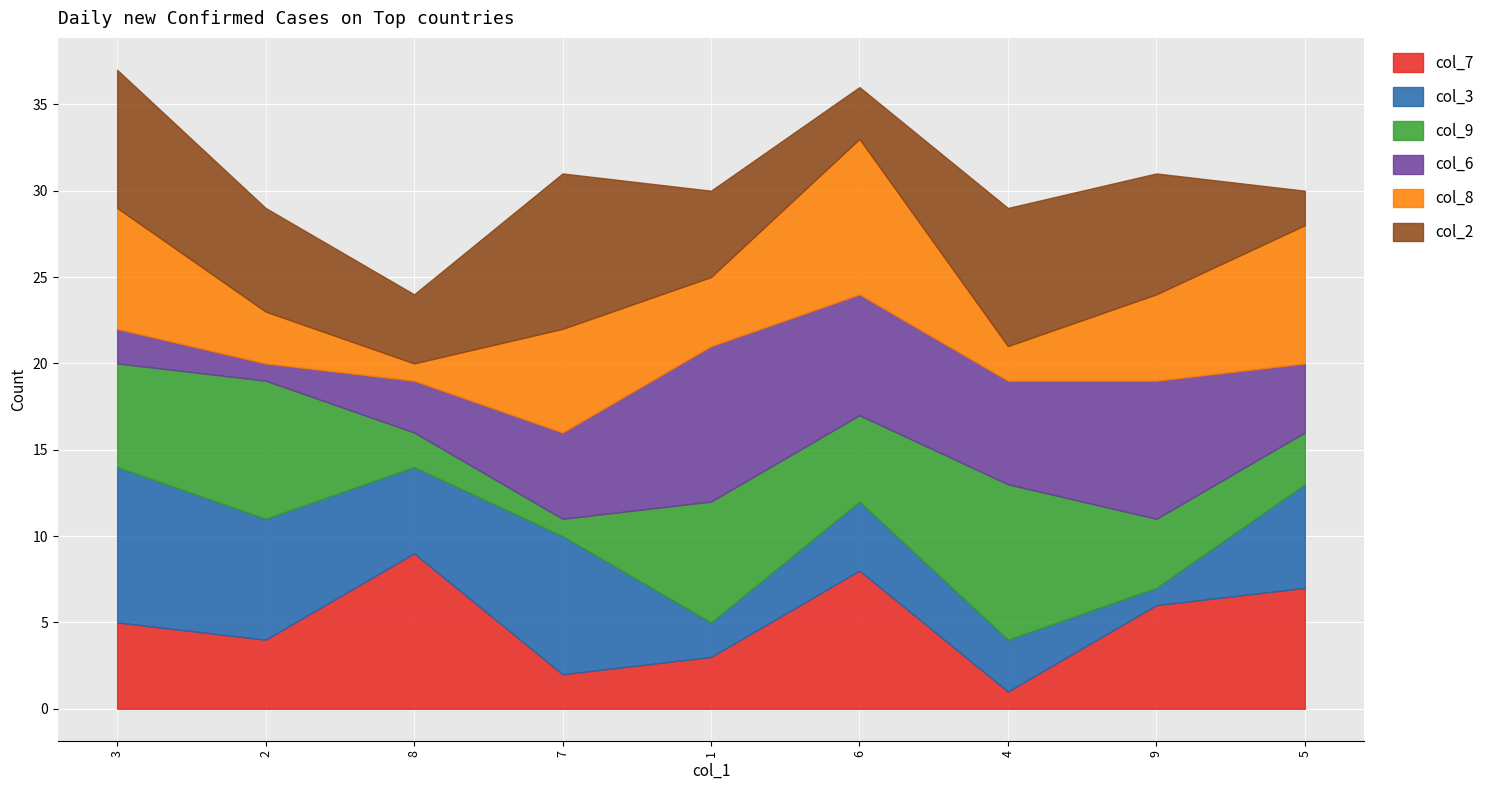

What is the label of the 1st point from the right?

5